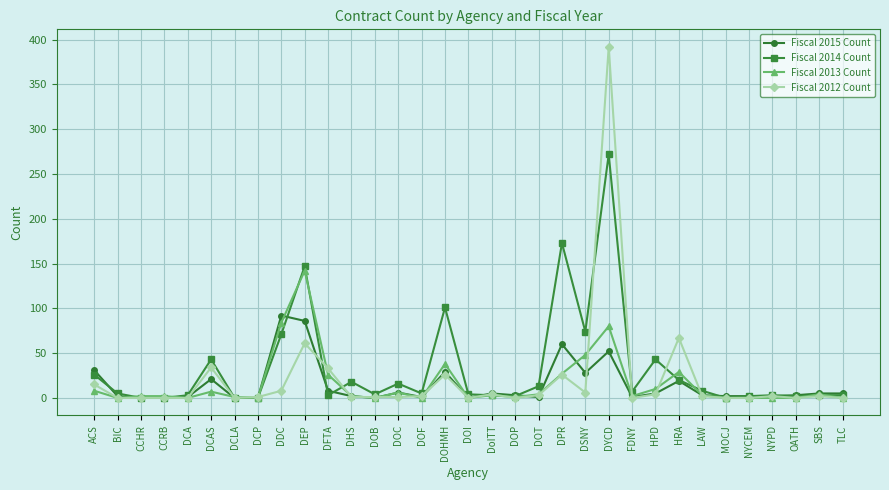

The Fiscal 2015 Count series shows 0 at DCP. True or false?

True